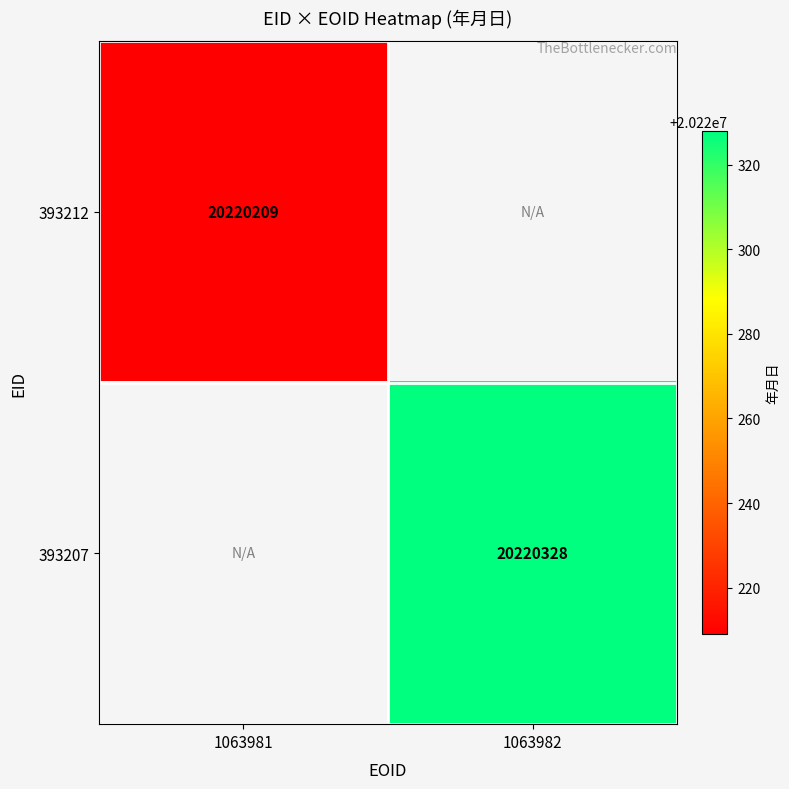

True or false: 393212 has a value of 20220209 at 1063981.

True